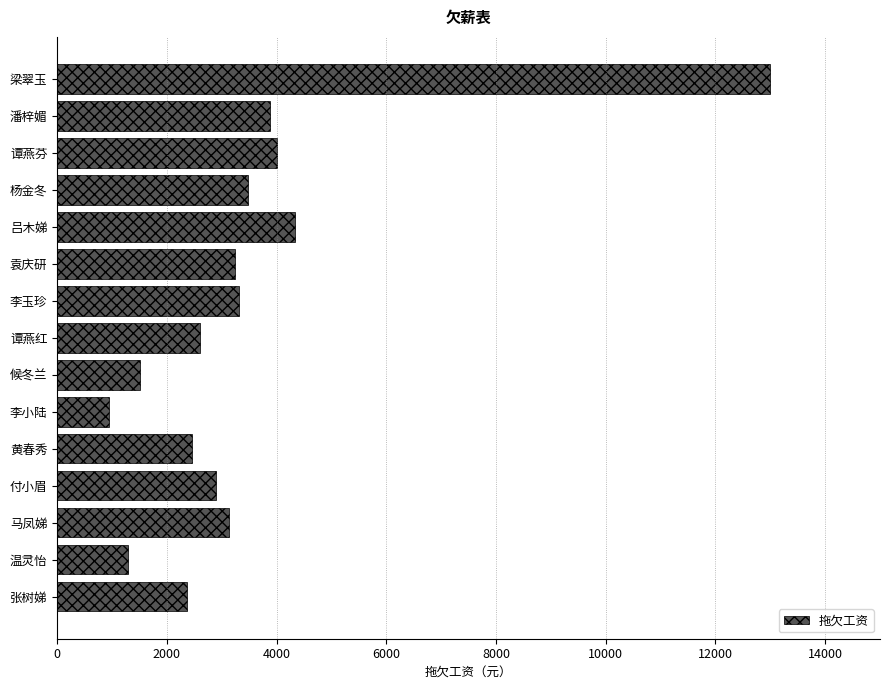

The value at 付小眉 is 2898.0. True or false?

True